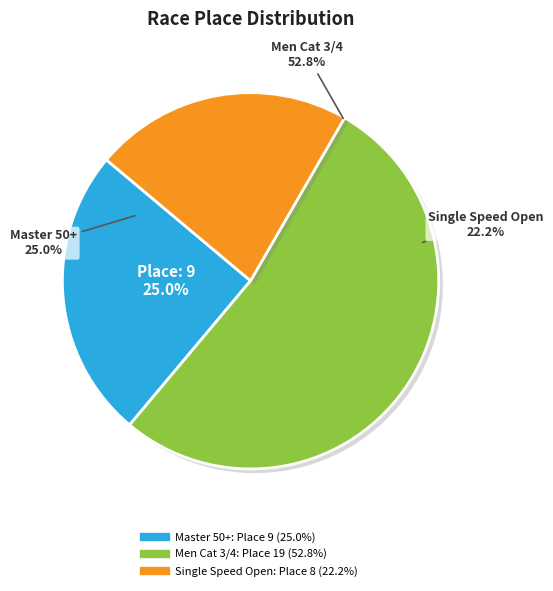

What is the ratio of the value at Cranking Gears & Drinking Beers Day 1 (Master 50+) to the value at Cranking Gears & Drinking Beers Day 1 (Men Cat 3/4)?

0.5